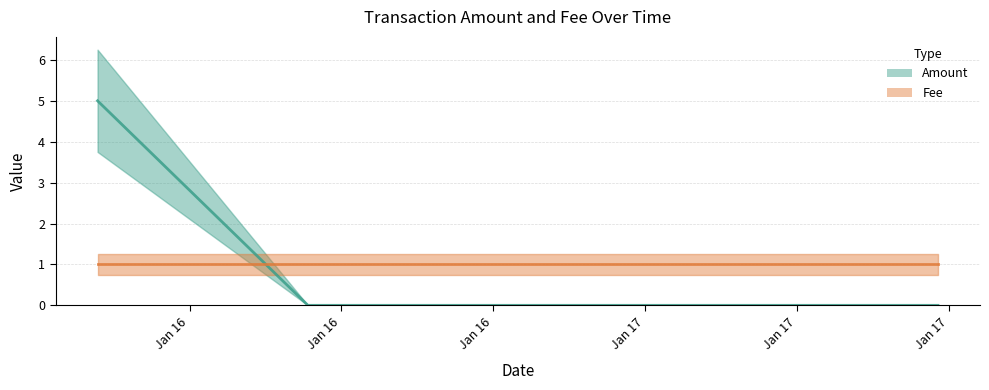

Rank the categories by value from highest to lowest.

2018-01-16 06:22:05, 2018-01-16 14:40:36, 2018-01-17 15:22:26, 2018-01-17 15:33:37